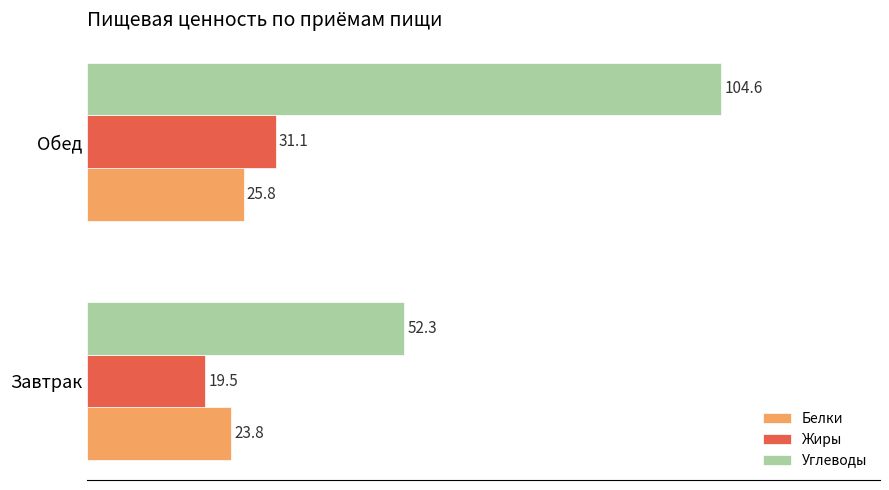

How many data points in Углеводы are above 104?

1